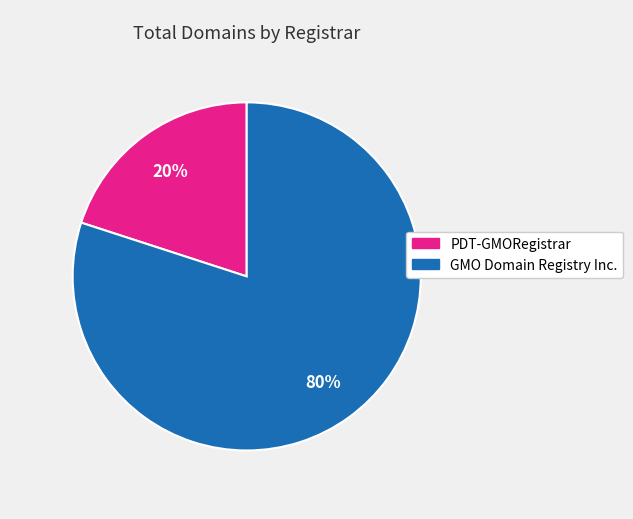

Is the sum of PDT-GMORegistrar and GMO Domain Registry Inc. greater than half?

Yes